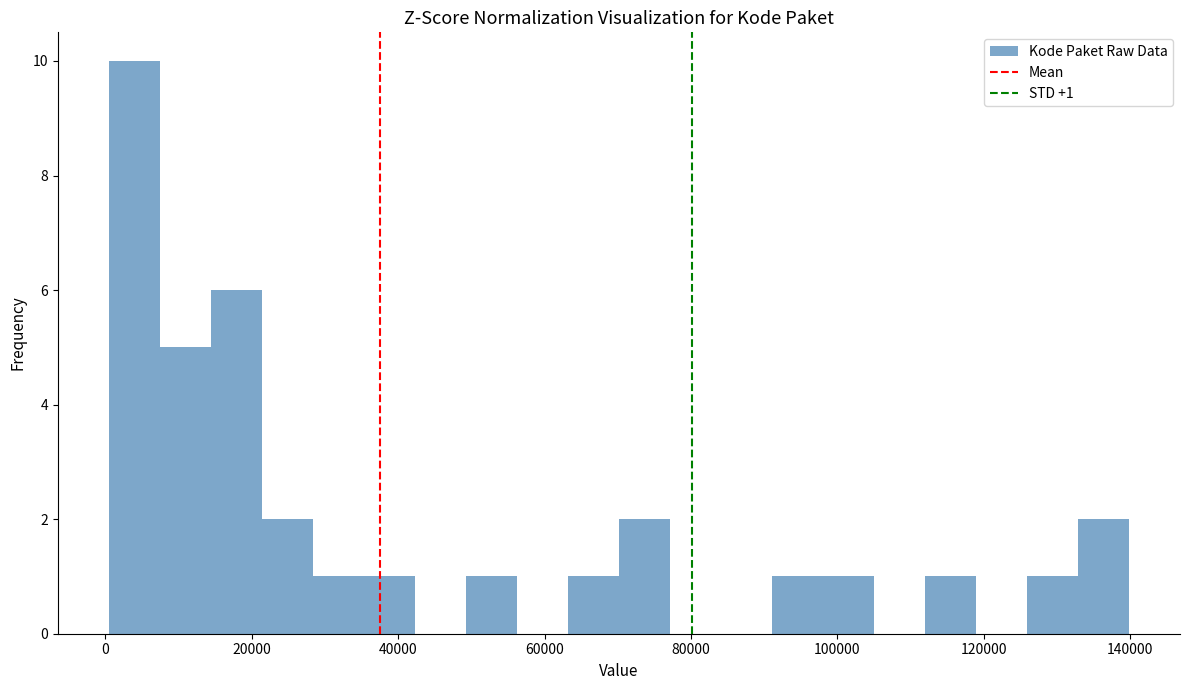

Around what value on the x-axis is the tallest bar? Give the approximate position of its centre, as read against the axis.

4000